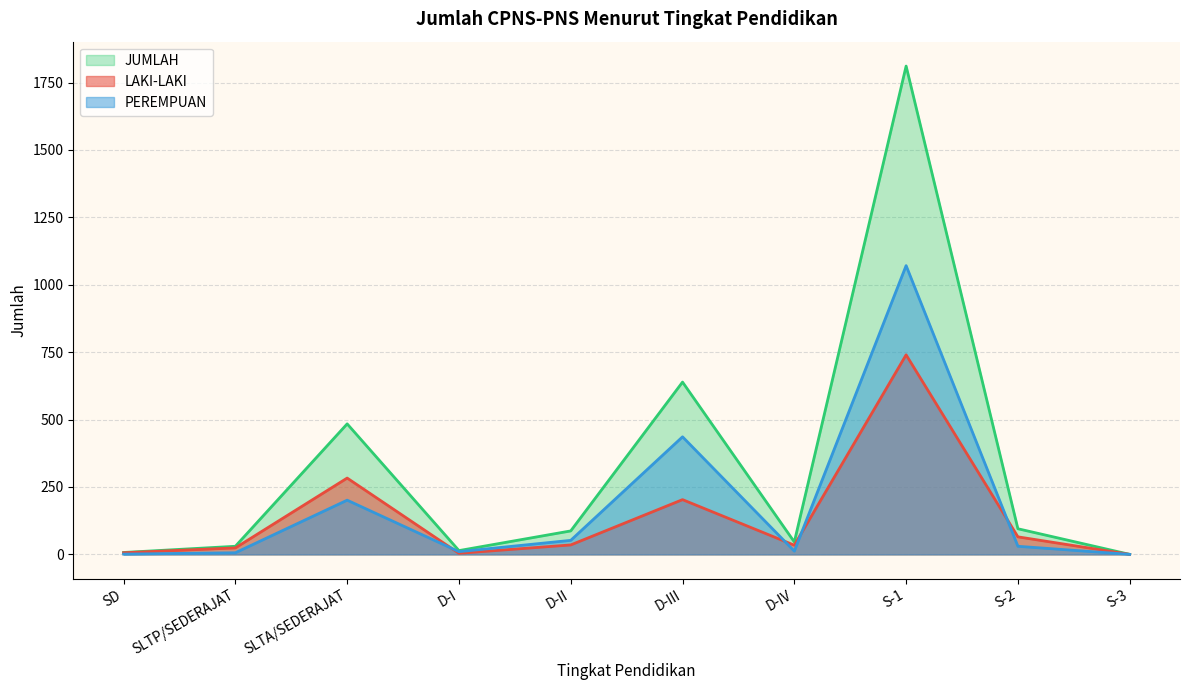

How many data points does each series have?

10